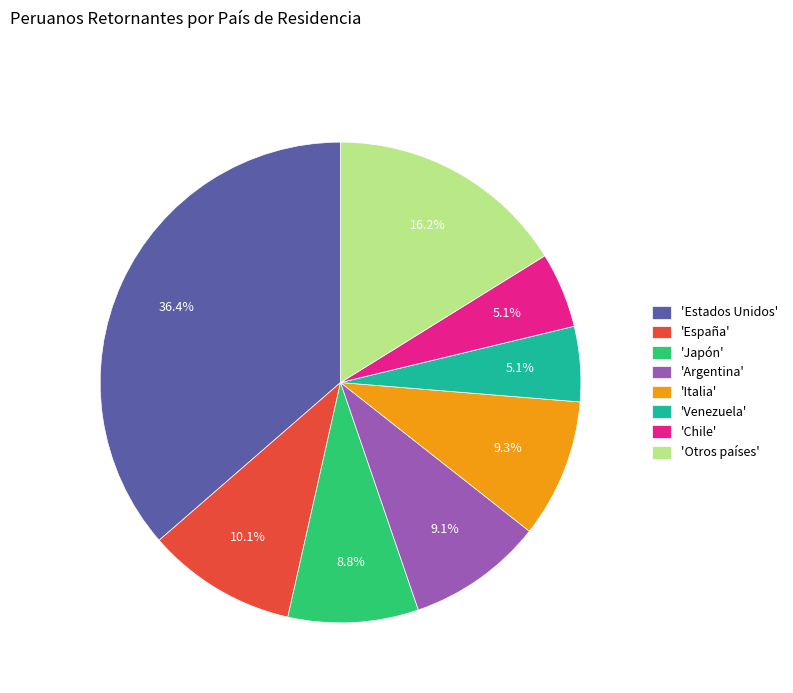

Approximately how many times larger is the value at 'España' compared to 'Argentina'?

1.1